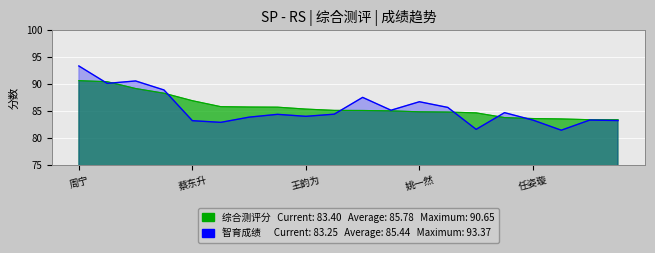

What is the sum of all values?

1708.7